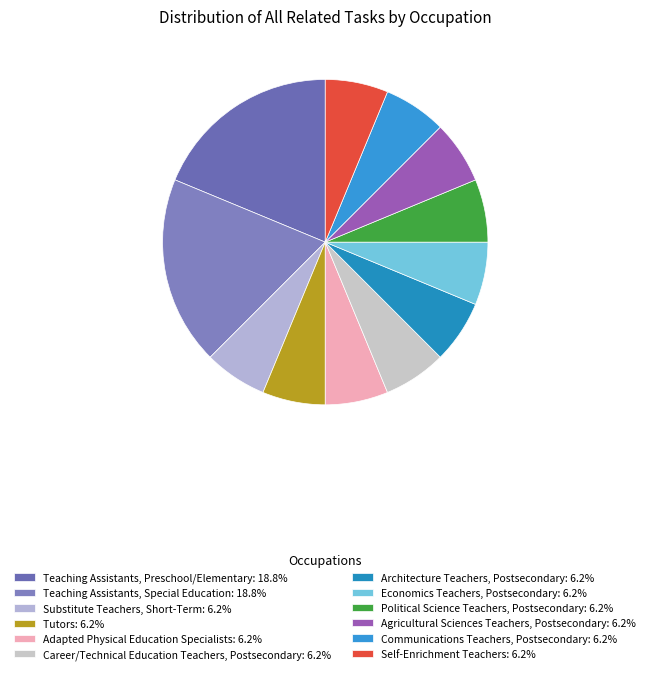

Does any single category account for the majority?

No